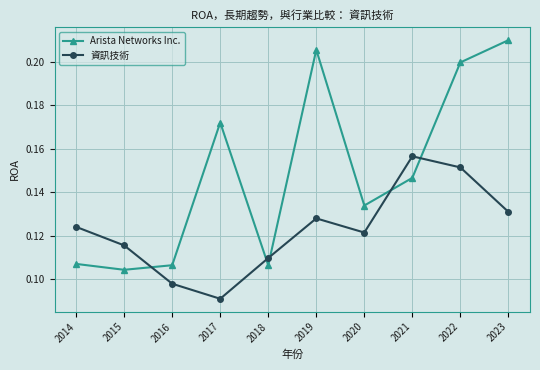

Which series has the widest spread of values?

Arista Networks Inc.